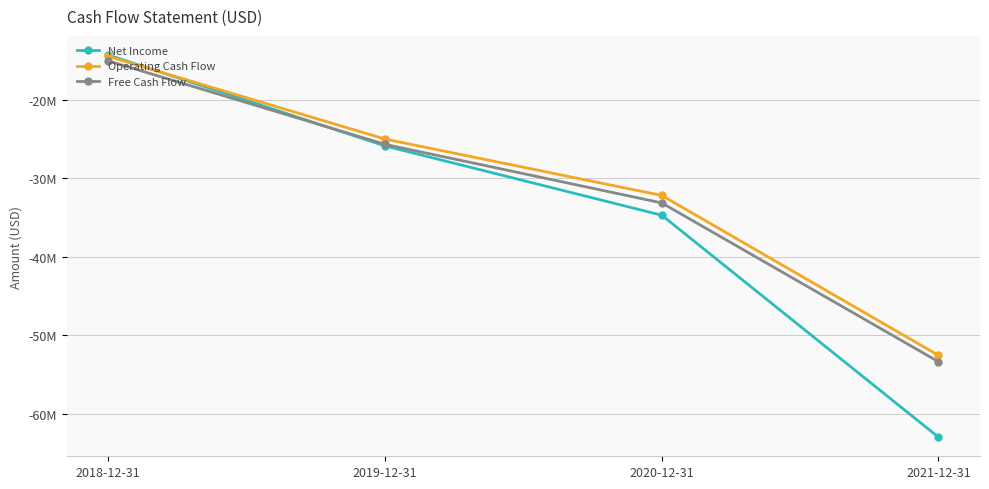

Does the chart have visible grid lines?

Yes